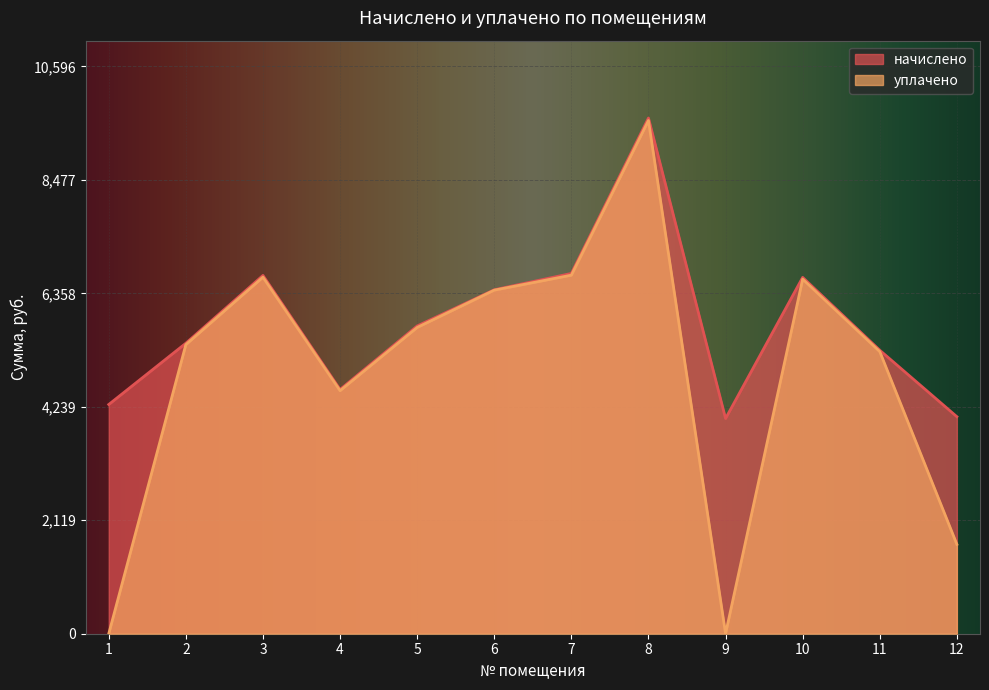

At 10, list the series in order from largest to smallest.

начислено, уплачено